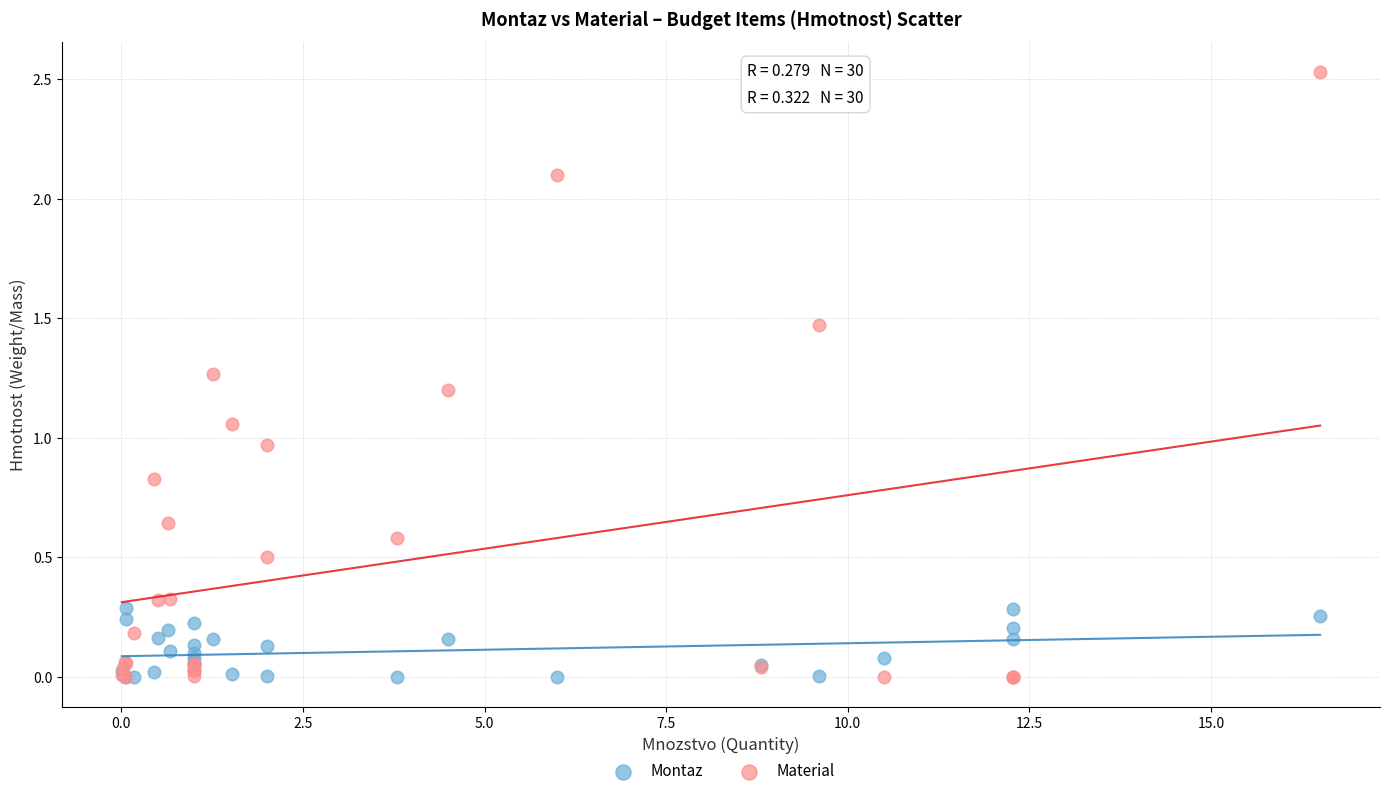

Which series reaches the maximum Y coordinate?

Material